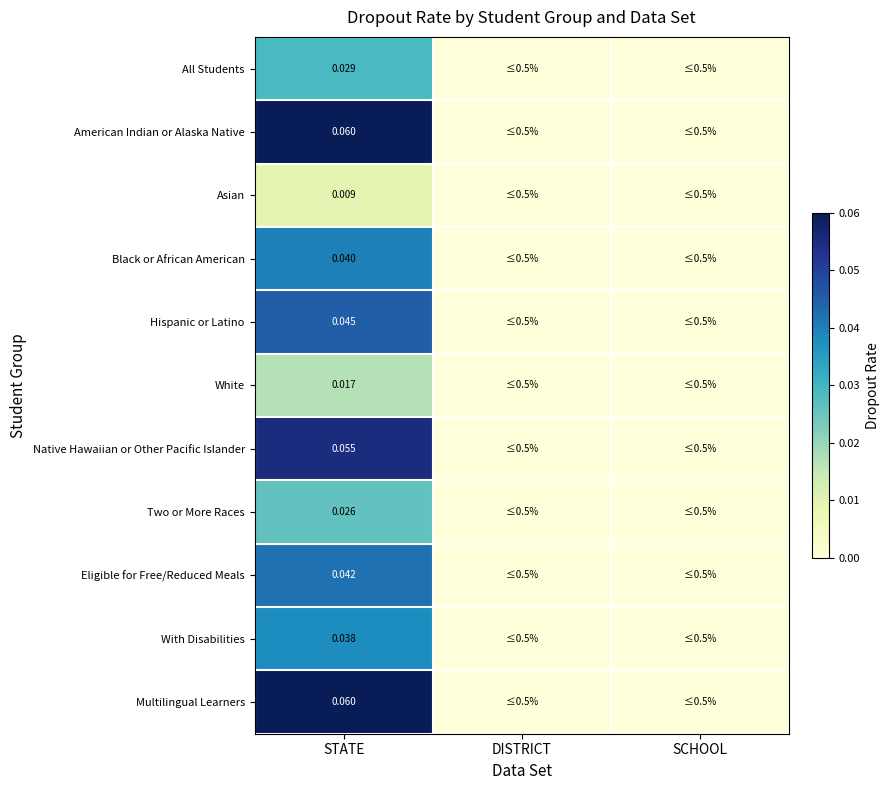

The value of White at STATE is 0.0. True or false?

True